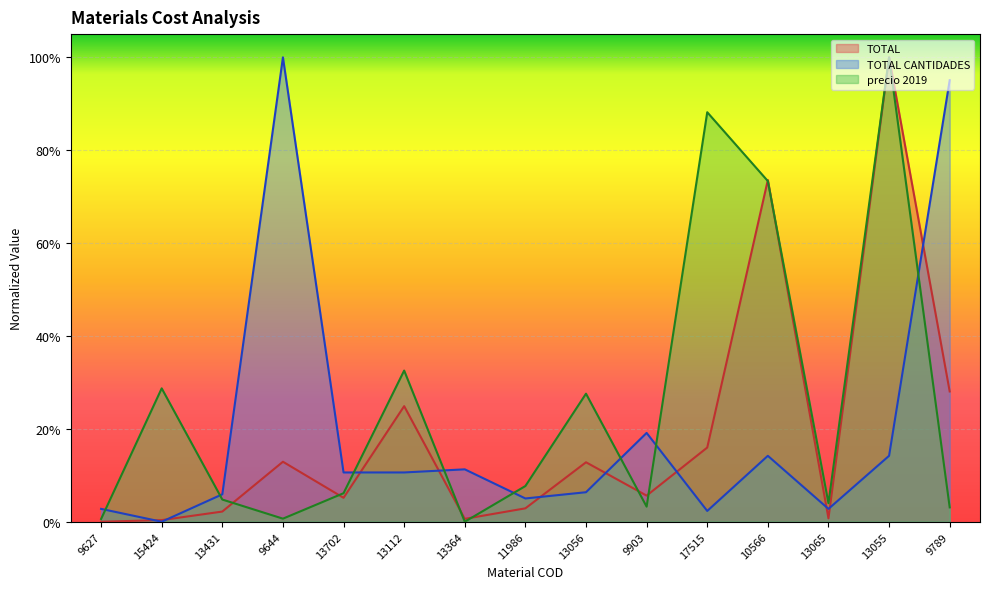

What is the label of the 7th point from the left?

13364